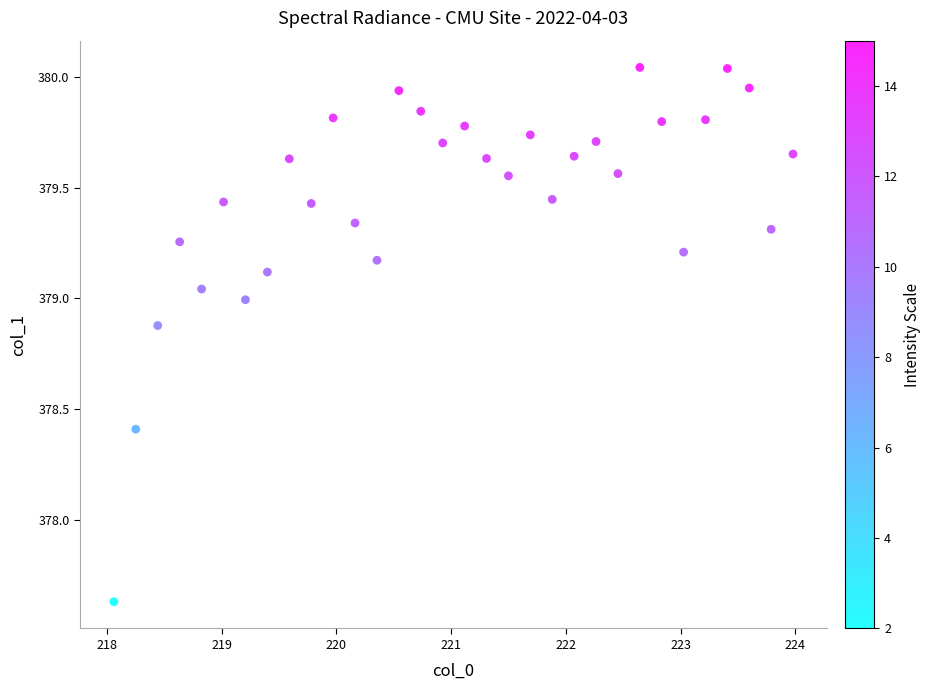

What is the range of X values (max minus min)?

5.9